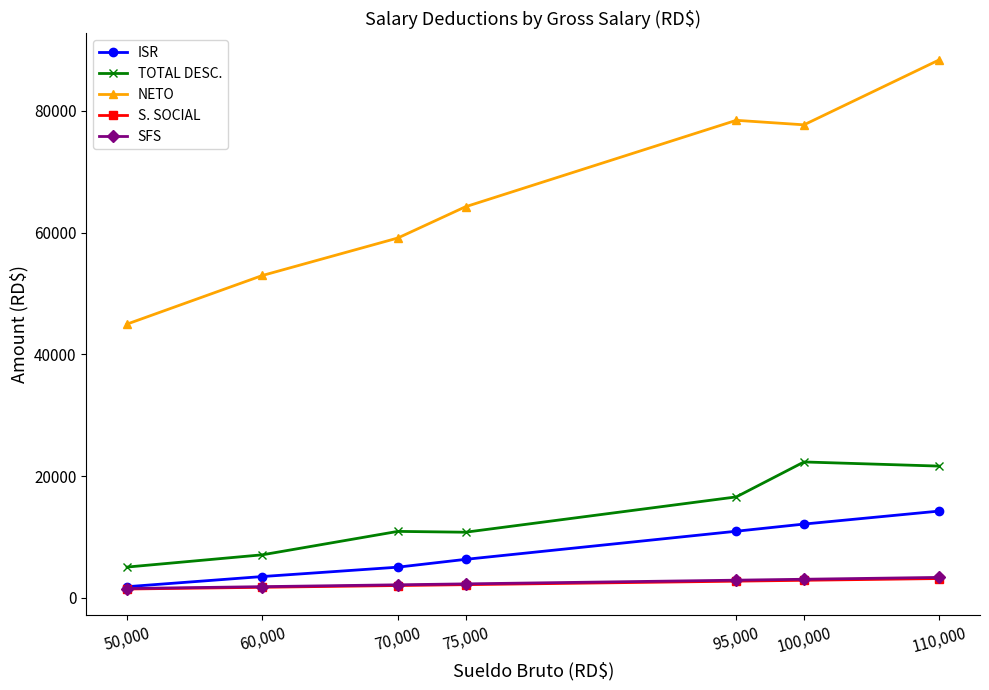

What position from the right is 75,000?

4